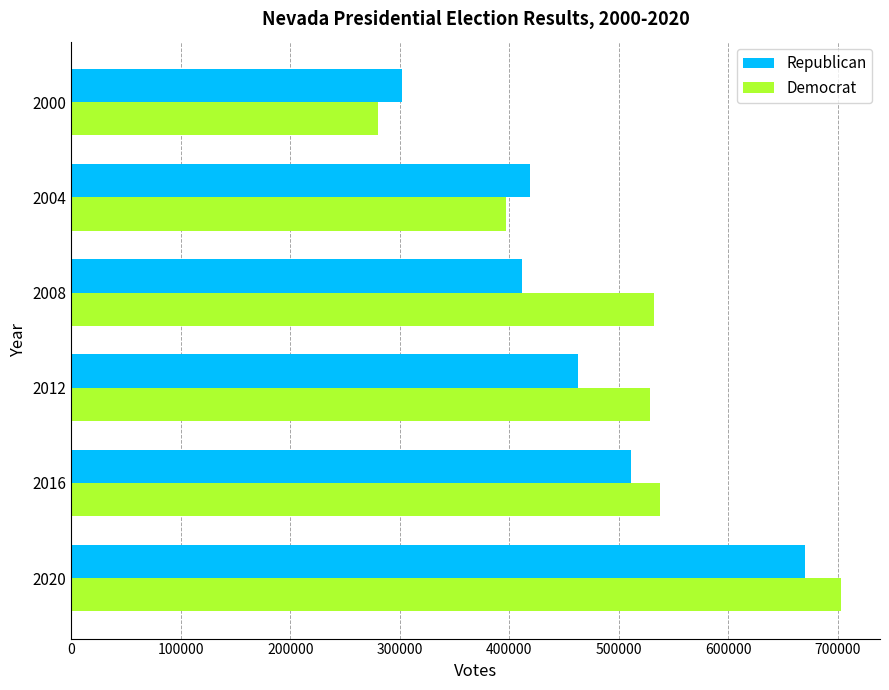

What is the sum of all Republican values?

2775884